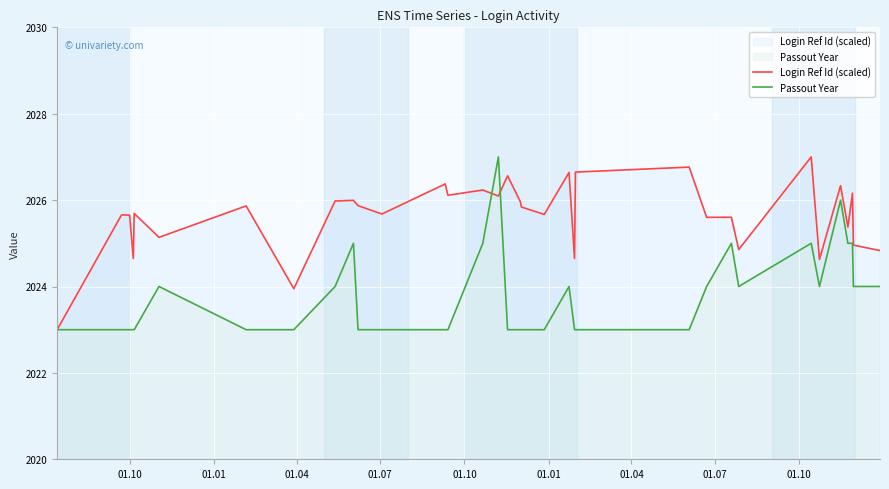

List the series in order of their overall mean, lowest first.

Passout Year, Login Ref Id (scaled)